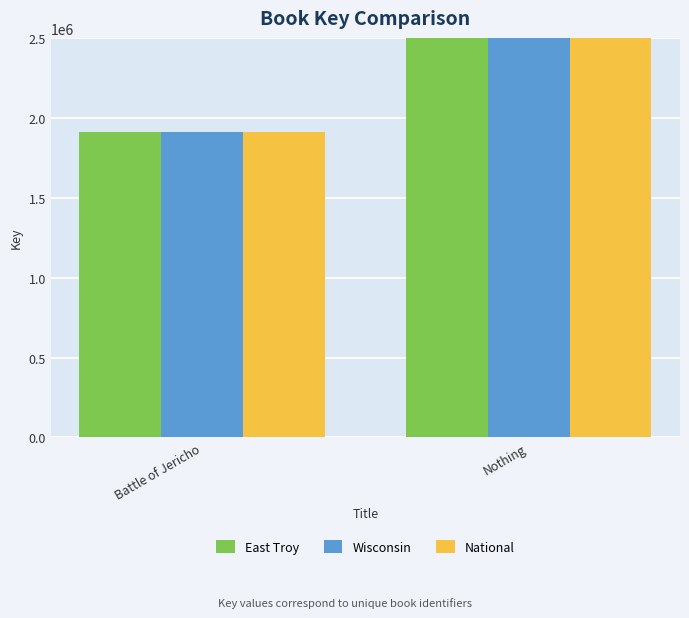

At how many categories does at least one series exceed 43961331?

1